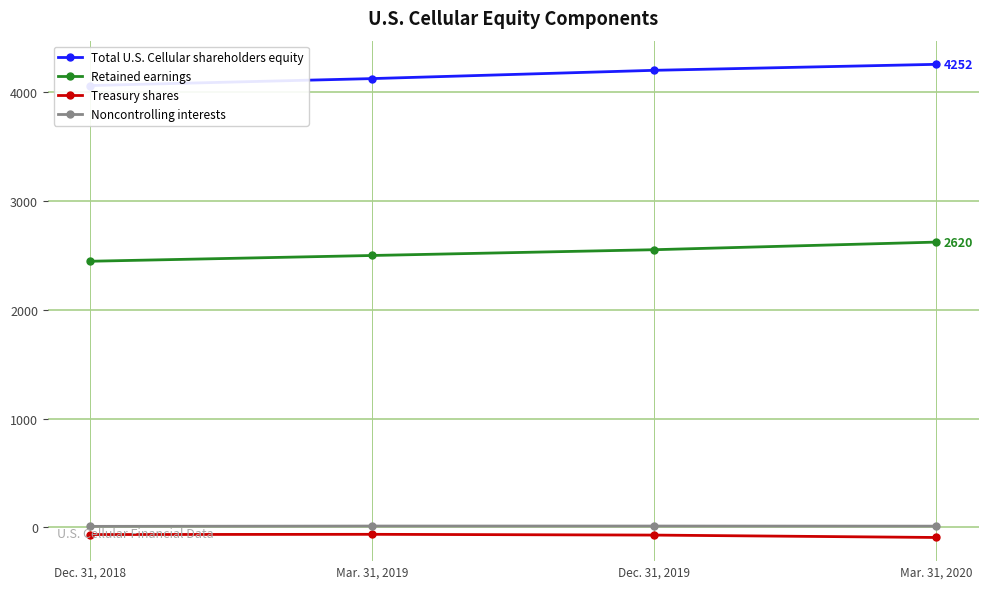

Which series has the widest spread of values?

Total U.S. Cellular shareholders equity